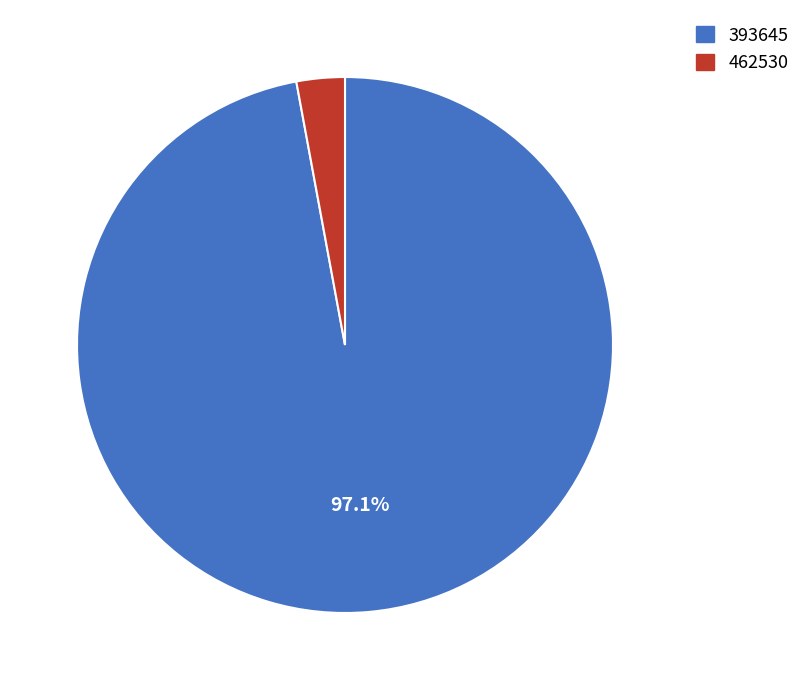

How many segments does this pie chart have?

2